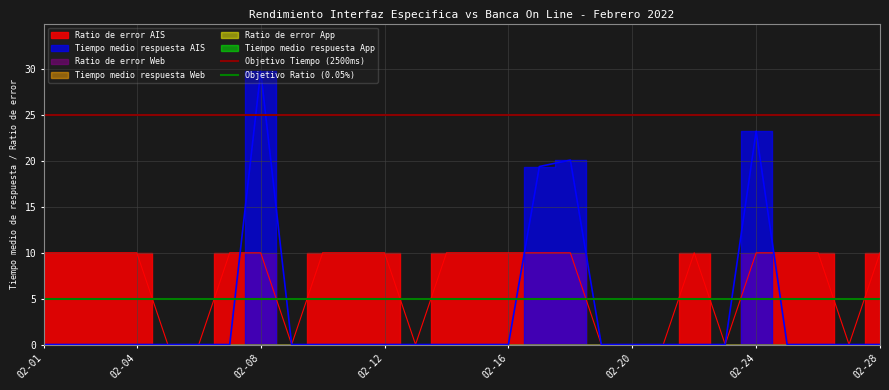

What value does the Objetivo Tiempo (2500ms) series have at 02-04?

25